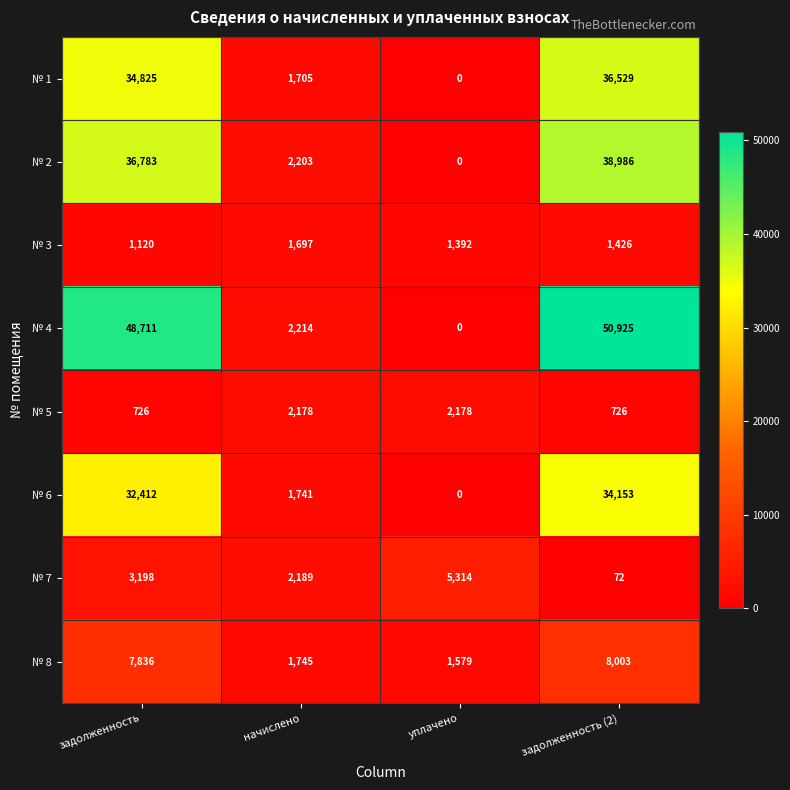

Is it true that № 1 equals 2785 at начислено?

False